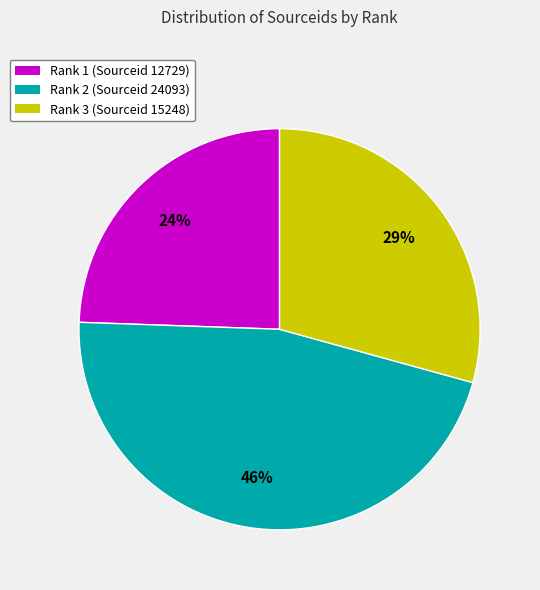

Which has a higher value, Rank 3 (Sourceid 15248) or Rank 1 (Sourceid 12729)?

Rank 3 (Sourceid 15248)